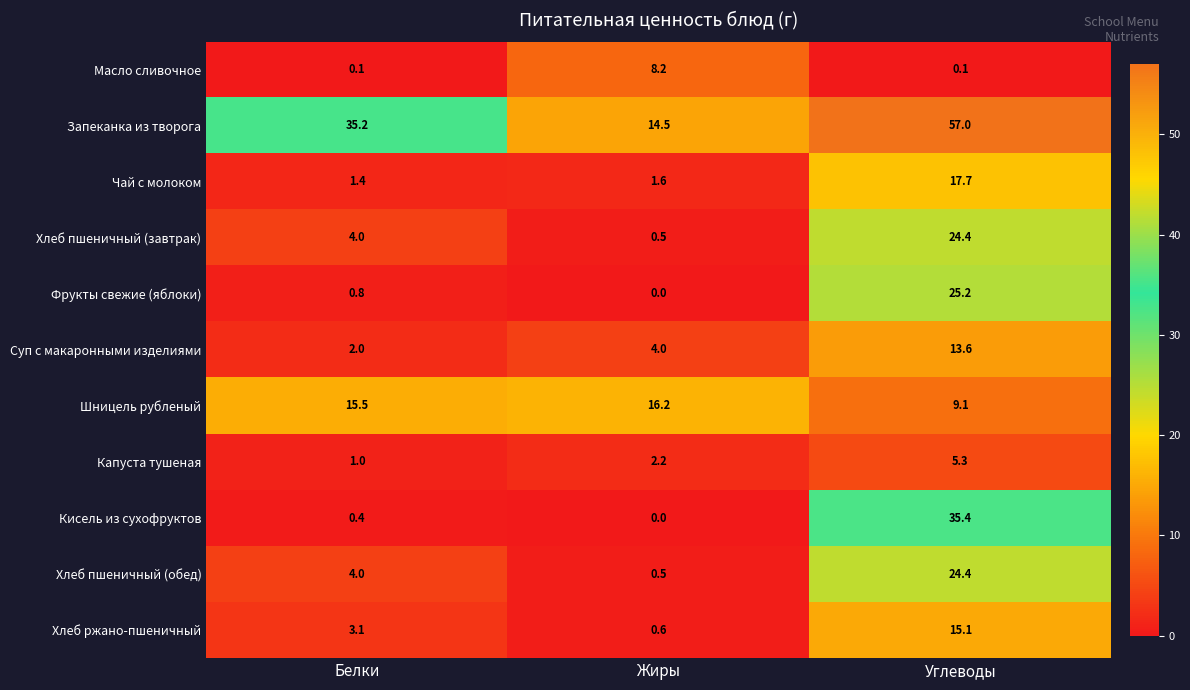

At which category is the sum across all series the highest?

Углеводы